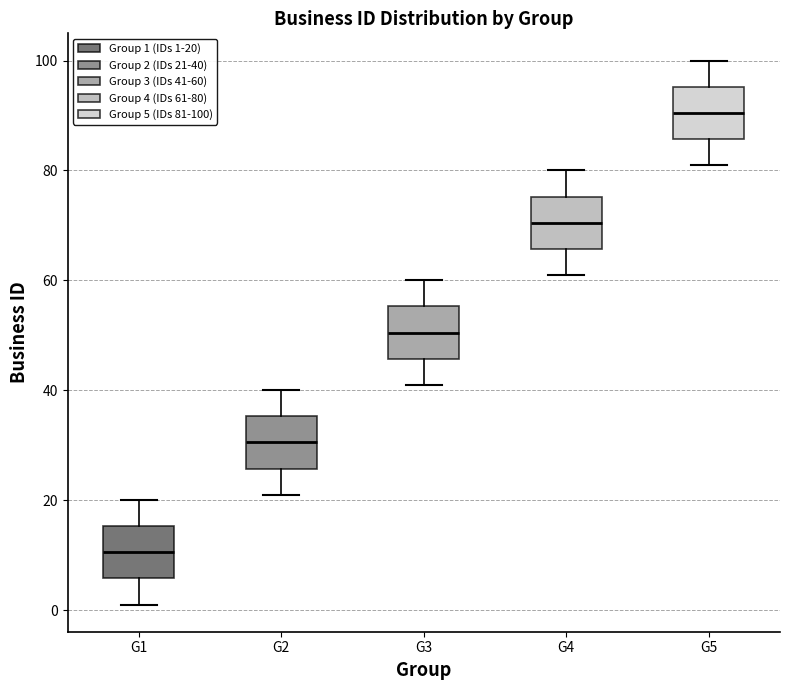

Reading left to right, read every box against the y-axis: the position of its median line, the range the box covers, and the ends of its whiskers. The values are not printed on the chart, so give them approximately, as read against the axis.

G1: median 10, box 6 to 16, whiskers 2 to 20
G2: median 30, box 26 to 36, whiskers 22 to 40
G3: median 50, box 46 to 56, whiskers 42 to 60
G4: median 70, box 66 to 76, whiskers 62 to 80
G5: median 90, box 86 to 96, whiskers 82 to 100